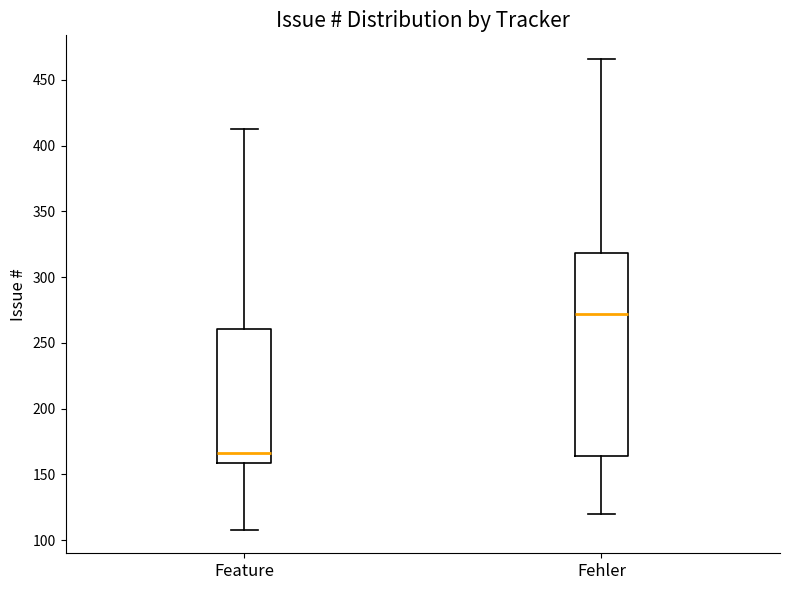

Reading left to right, transcribe this box plot: for each box, give where its median line is, the range the box spans, and where its two whiskers end, as read against the y-axis. The values are not printed on the chart, so give them approximately, as read against the axis.

Feature: median 165, box 160 to 260, whiskers 110 to 415
Fehler: median 270, box 165 to 320, whiskers 120 to 465